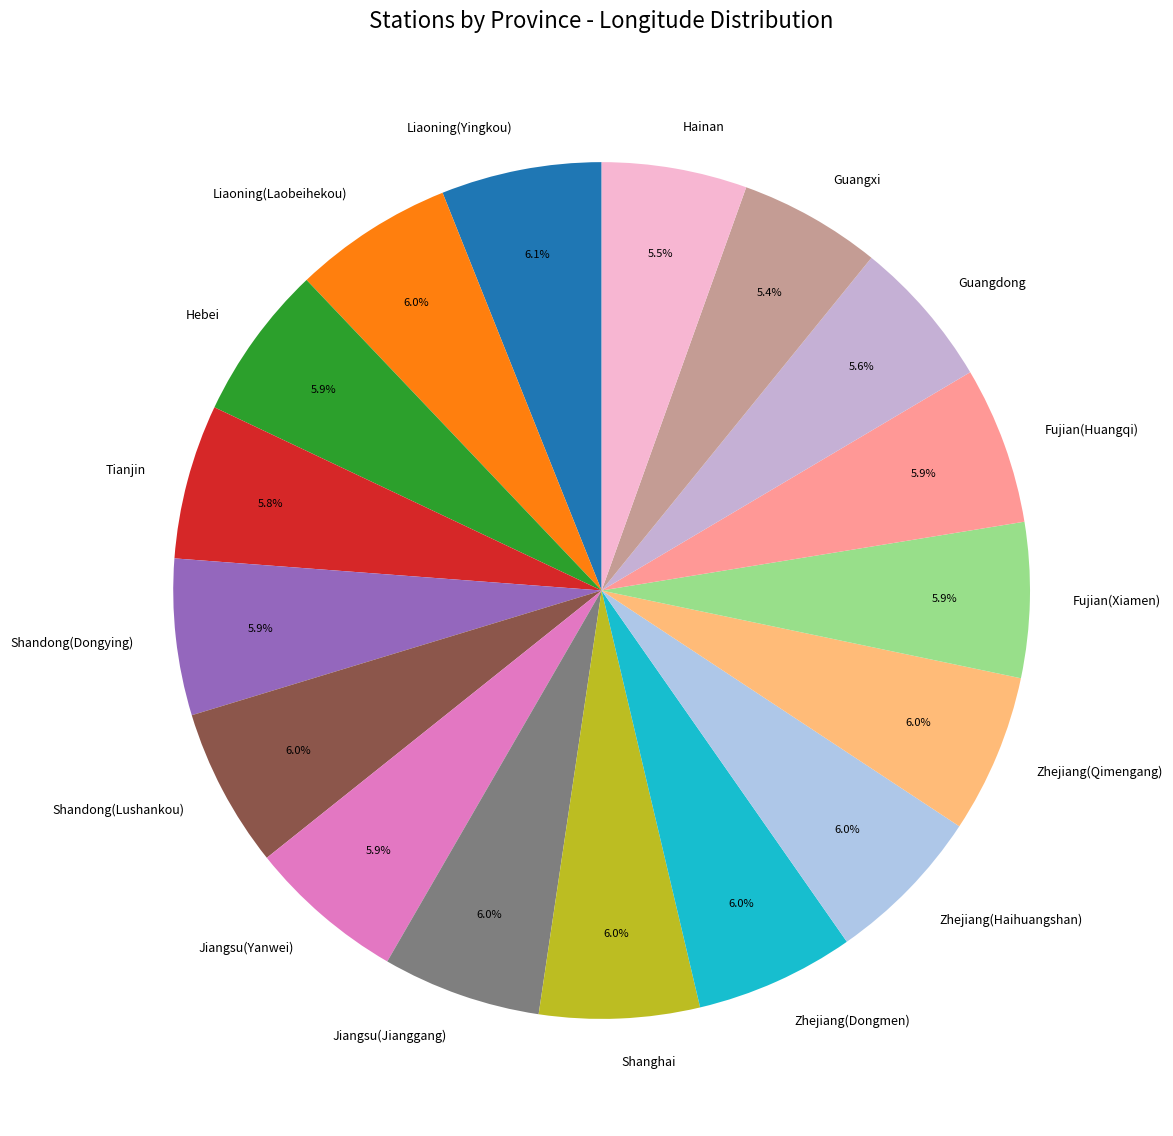

Does Liaoning(Laobeihekou) represent more than half of the total?

No